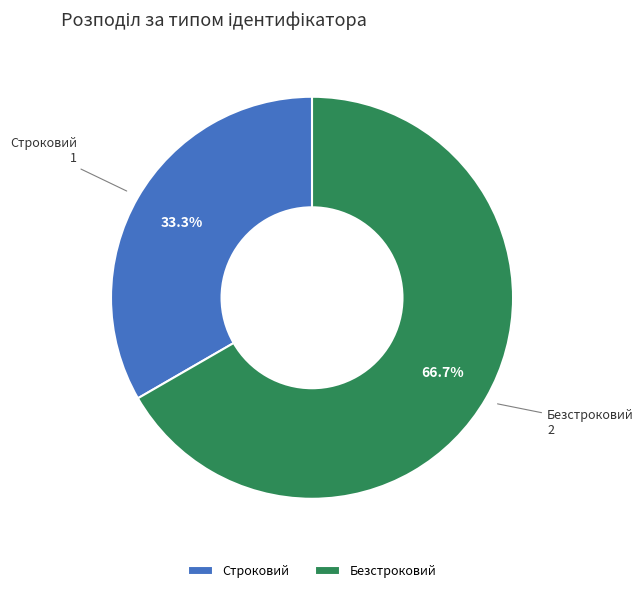

What percentage is the Безстроковий slice, to the nearest percent?

67%